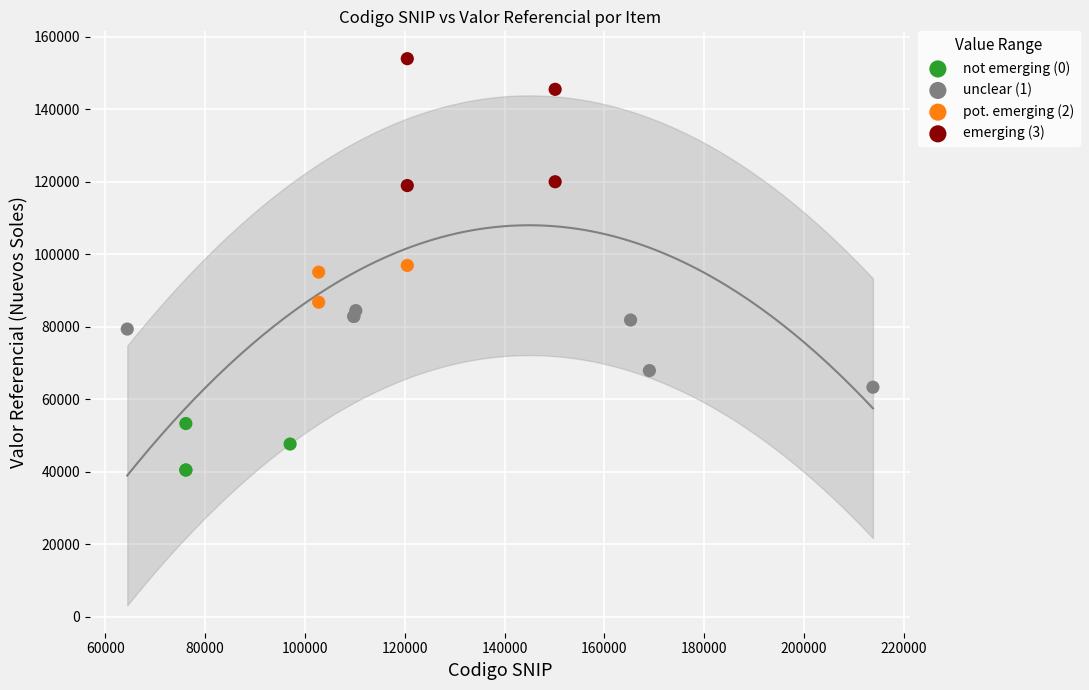

Which series has the largest Y range (max minus min)?

emerging (3)